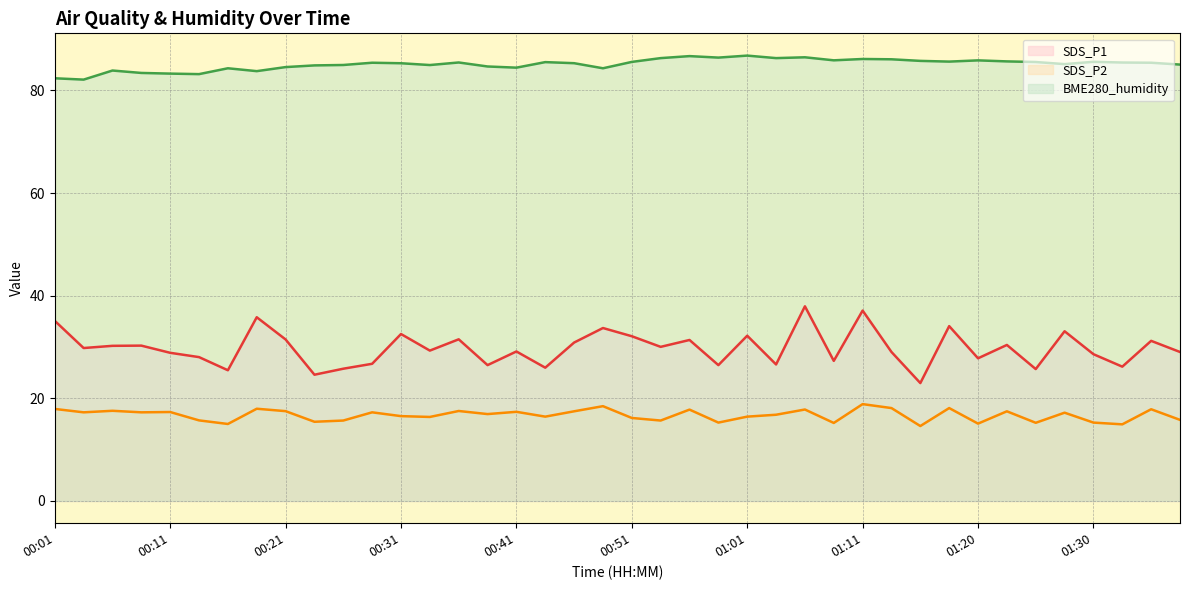

Between 00:53 and 01:38, which is larger?

00:53